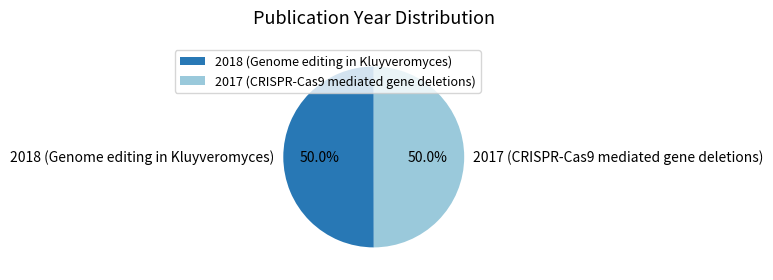

To the nearest percent, what is the combined percentage of 2018 (Genome editing in Kluyveromyces) and 2017 (CRISPR-Cas9 mediated gene deletions)?

100%